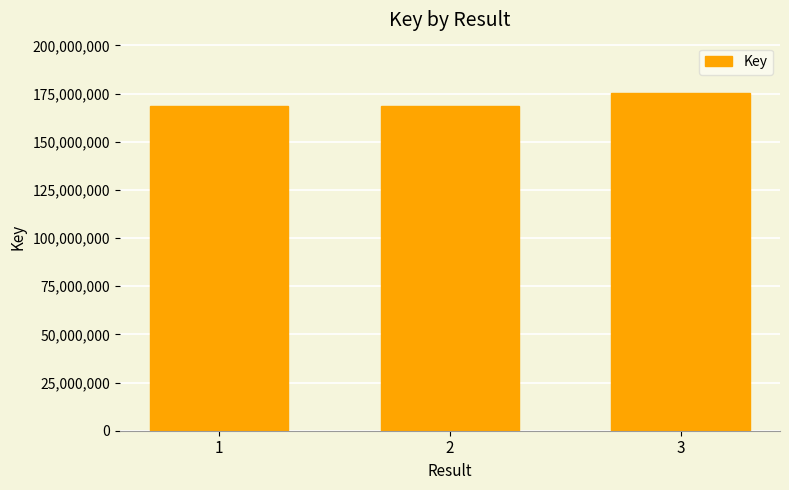

What is the greatest value displayed?

175180196